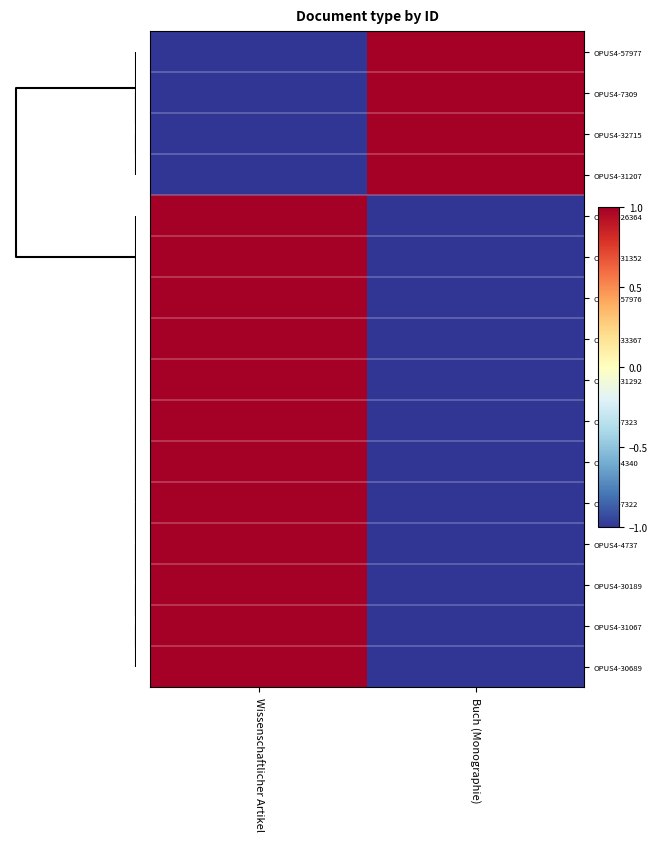

How many categories are shown in the chart?

2